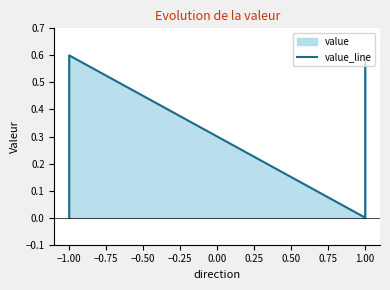

Does the chart have visible grid lines?

No